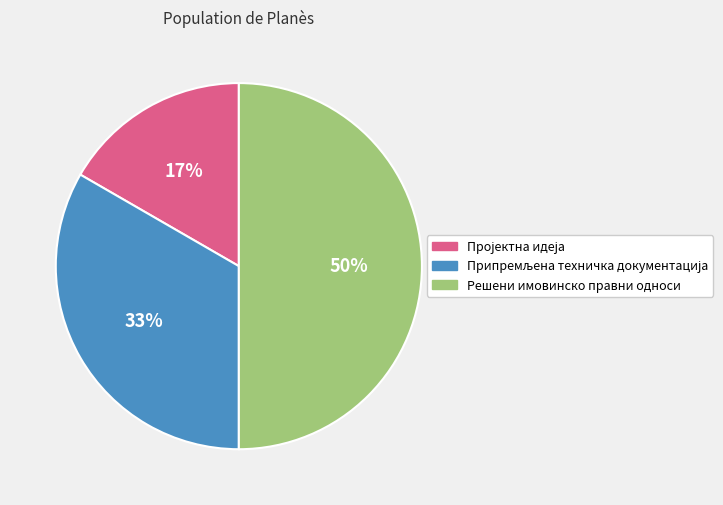

What is the largest slice in the pie chart?

Решени имовинско правни односи